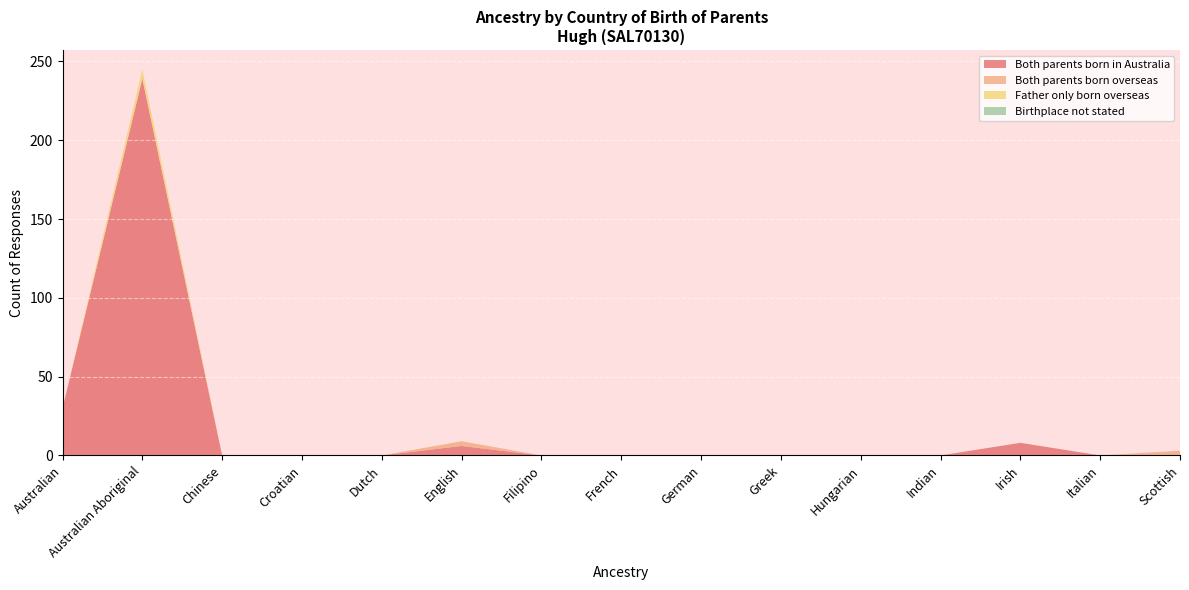

Reading left to right, list all the values displayed in this chart.

Both parents born in Australia: 30	239	0	0	0	6	0	0	0	0	0	0	8	0	0
Both parents born overseas: 0	0	0	0	0	3	0	0	0	0	0	0	0	0	3
Father only born overseas: 0	6	0	0	0	0	0	0	0	0	0	0	0	0	0
Birthplace not stated: 0	0	0	0	0	0	0	0	0	0	0	0	0	0	0